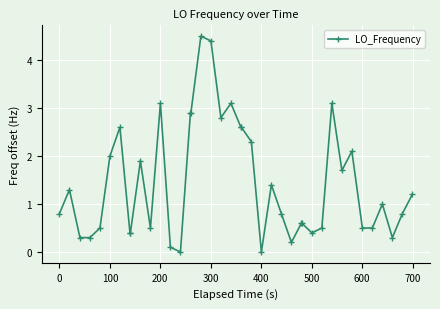

How many lines are shown in the chart?

1